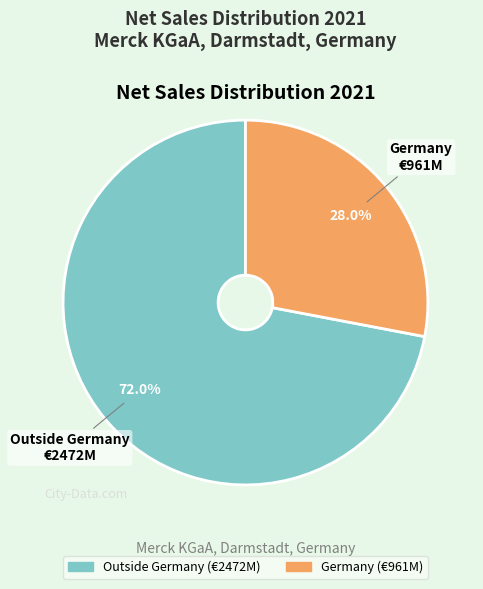

True or false: Outside Germany accounts for 81% of the total.

False